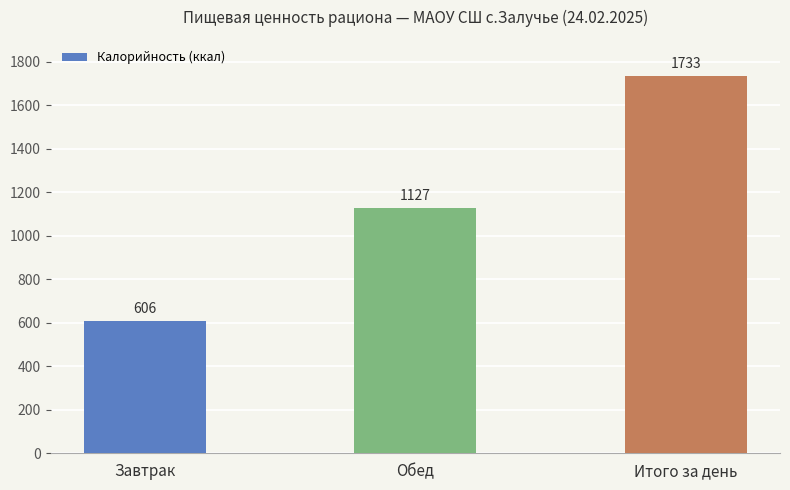

What is the change in value from Обед to Итого за день?

+606